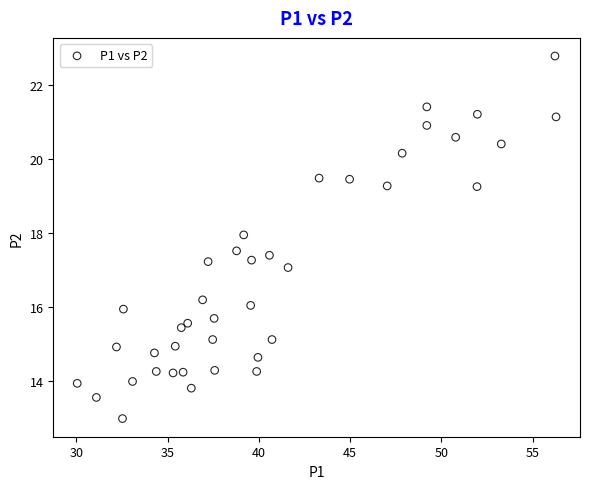

What is the range of Y values (max minus min)?

9.8